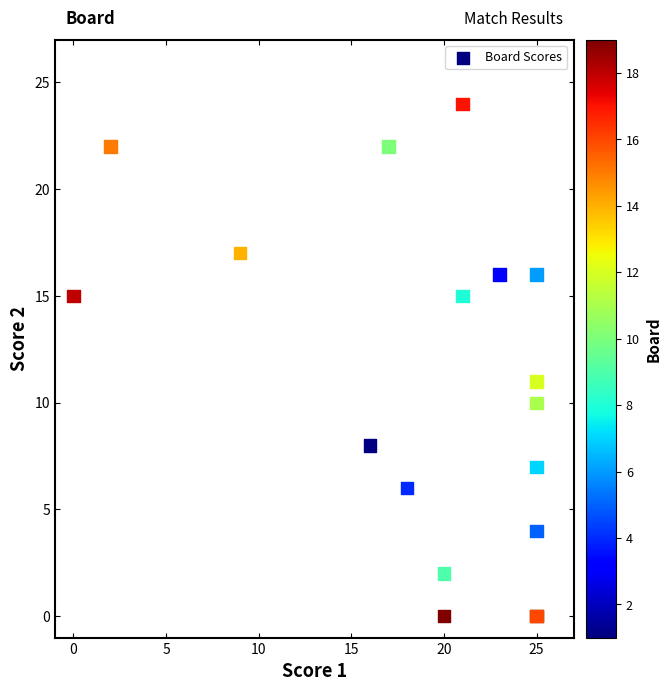

What Y value in the scatter plot is closest to 12?

11